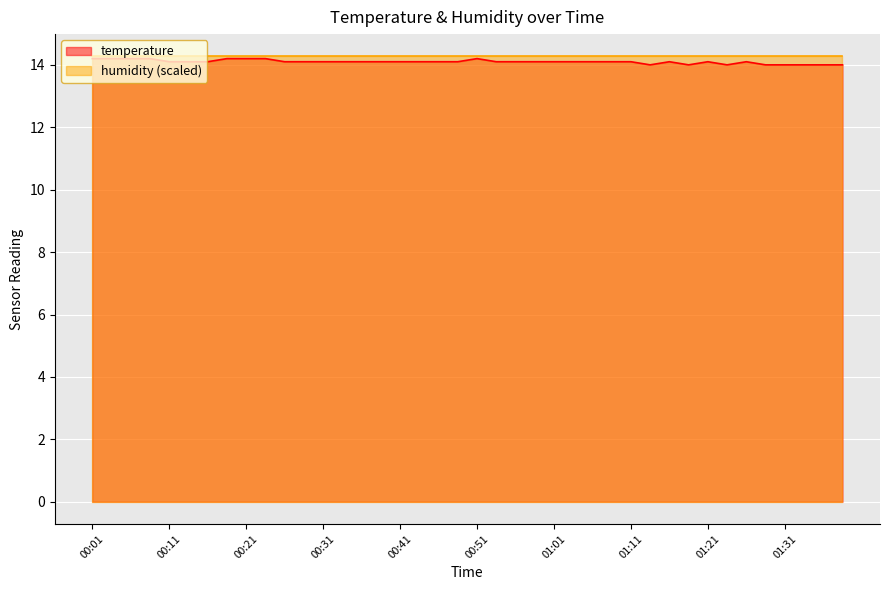

List the labels in order of value, largest first.

00:01, 00:03, 00:06, 00:08, 00:18, 00:21, 00:23, 00:51, 00:11, 00:13, 00:16, 00:26, 00:28, 00:31, 00:33, 00:36, 00:38, 00:41, 00:43, 00:46, 00:48, 00:53, 00:56, 00:58, 01:01, 01:03, 01:06, 01:08, 01:11, 01:16, 01:21, 01:26, 01:13, 01:18, 01:23, 01:28, 01:31, 01:33, 01:36, 01:38